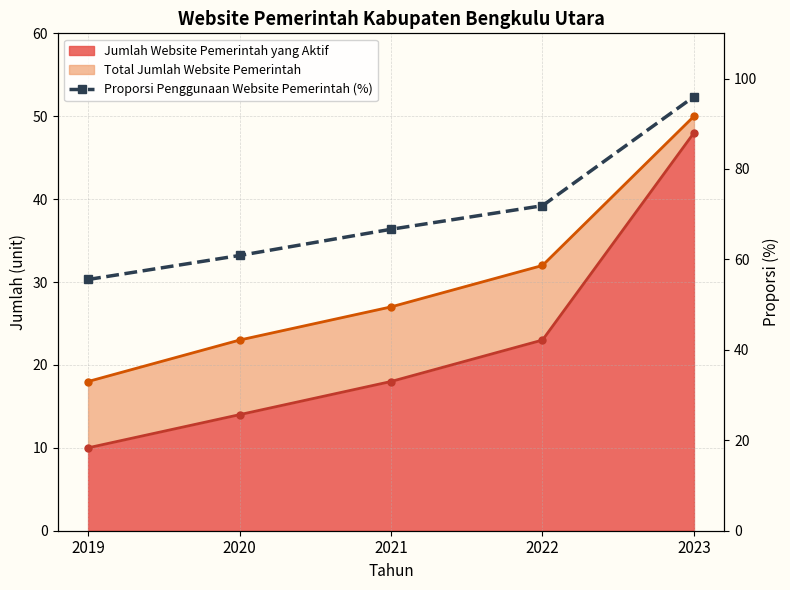

List the labels in order of value, smallest first.

2019, 2020, 2021, 2022, 2023